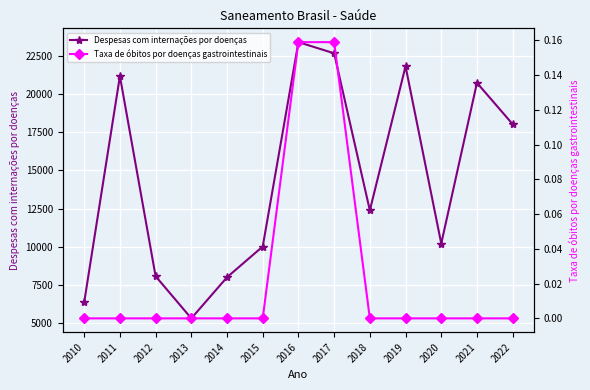

Count the number of data series in this chart.

2